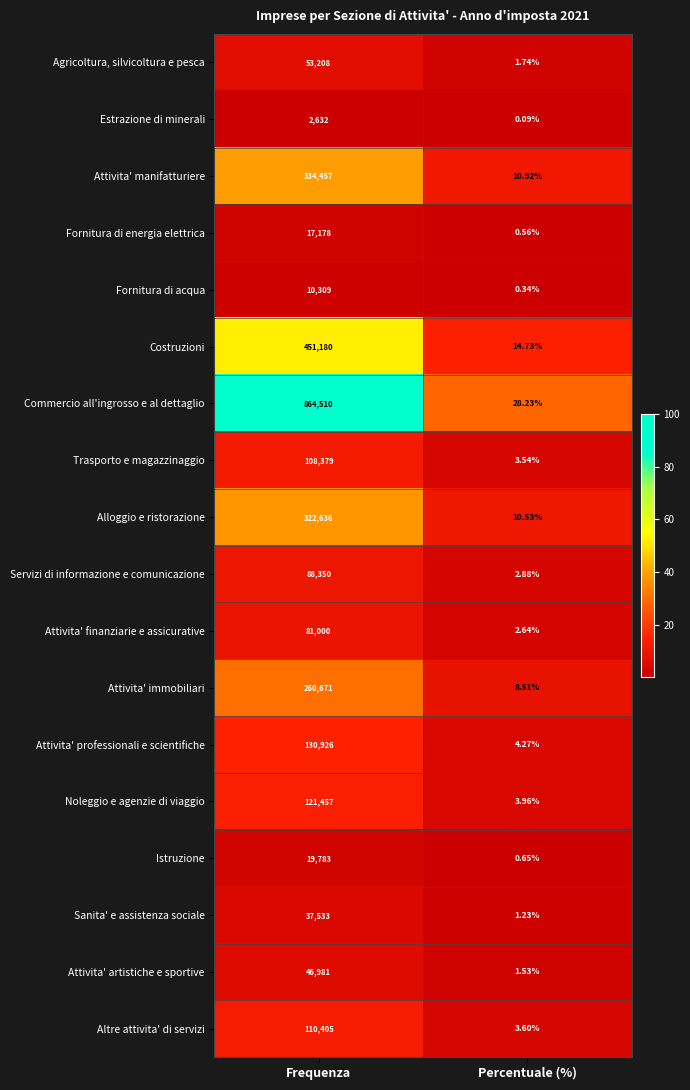

At which category is the sum across all series the highest?

Frequenza